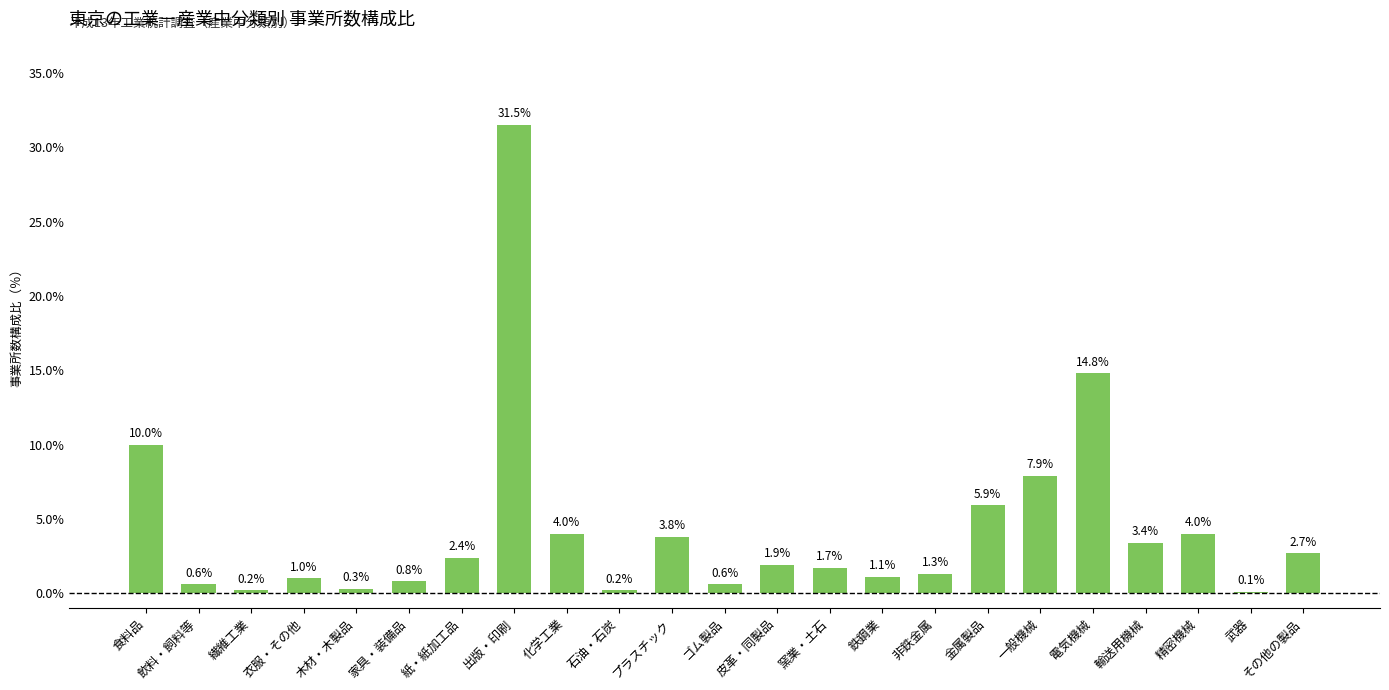

What is the sum of all values?

100.2